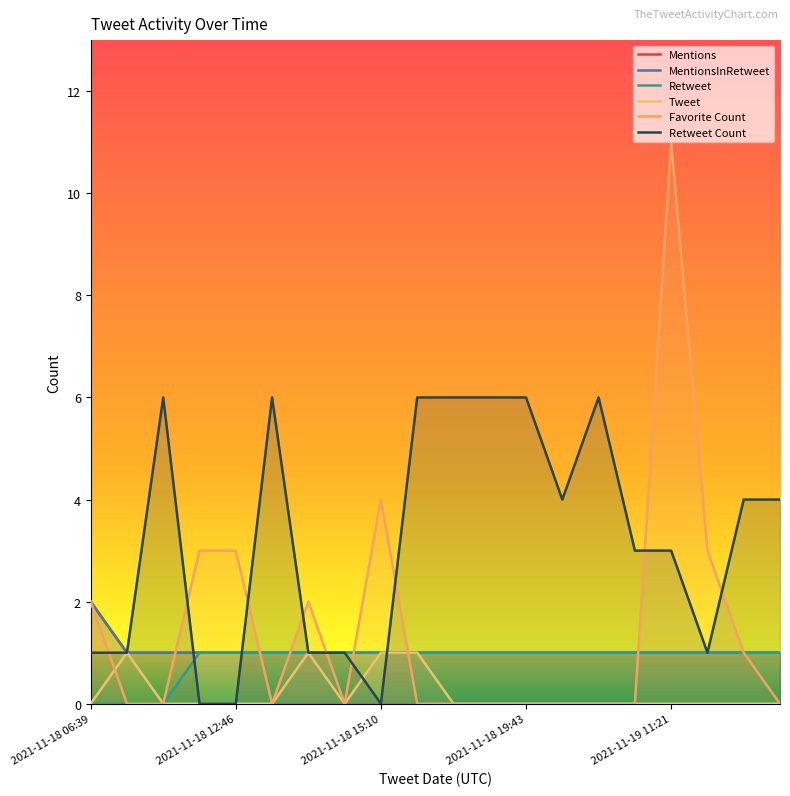

Rank the series by their maximum value, from lowest to highest.

Retweet, Tweet, Mentions, MentionsInRetweet, Retweet Count, Favorite Count